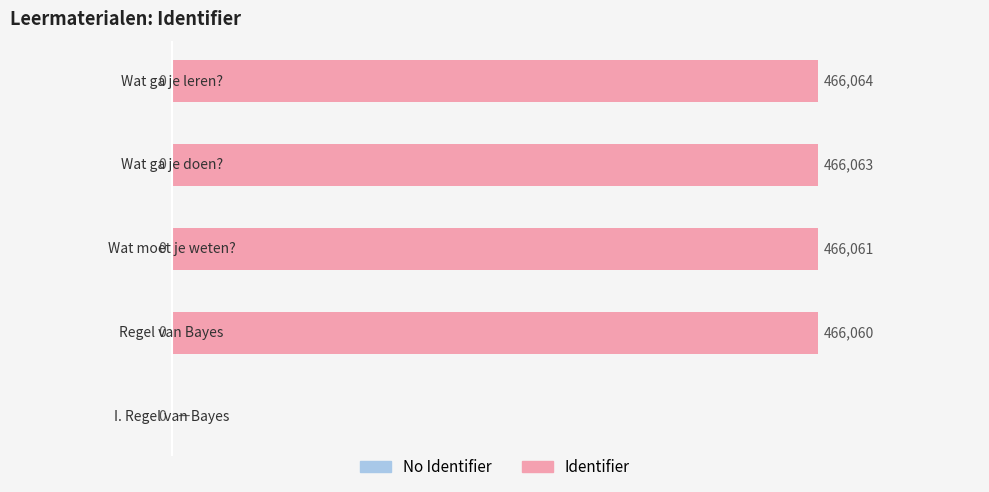

What is the greatest value displayed?

60.0